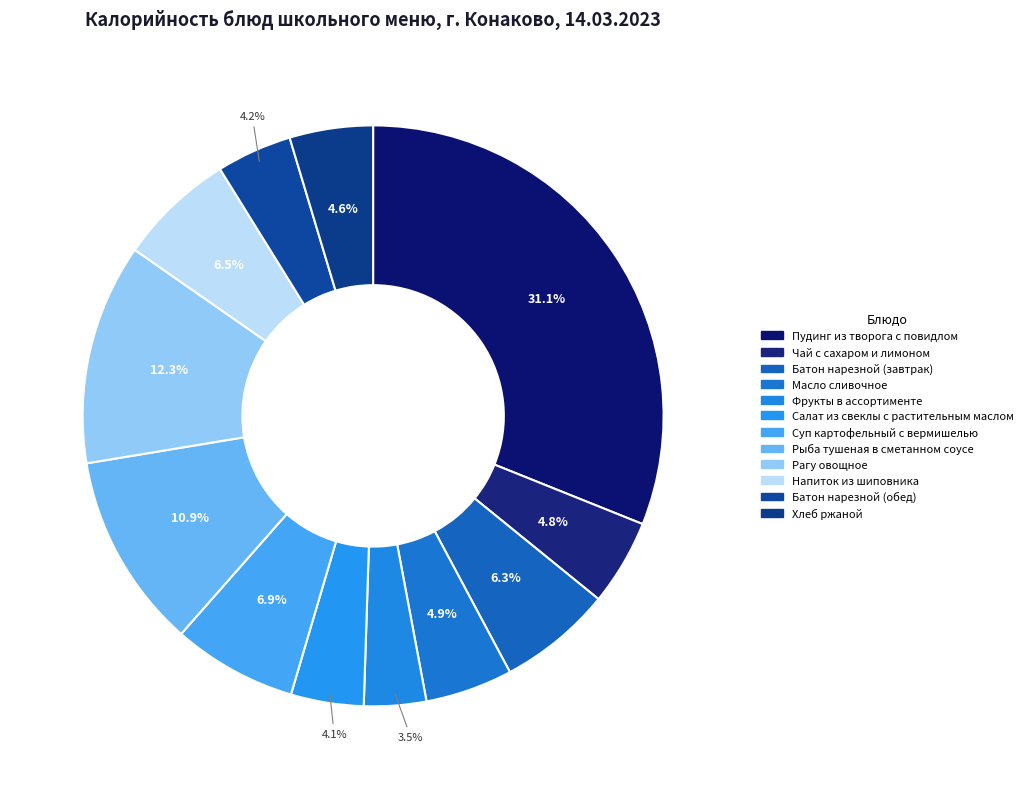

The Салат из свеклы с растительным маслом slice represents 1% of the pie. True or false?

False